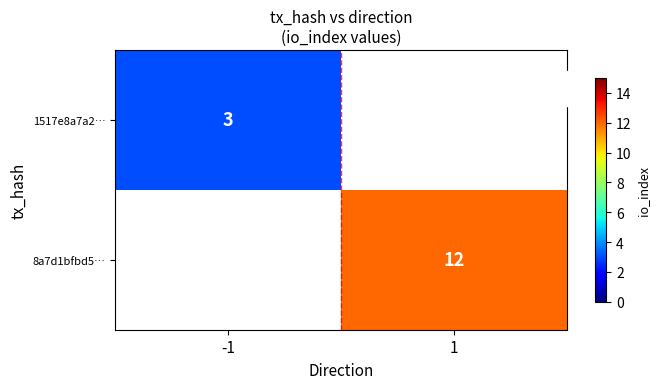

What is the smallest value displayed?

3.0